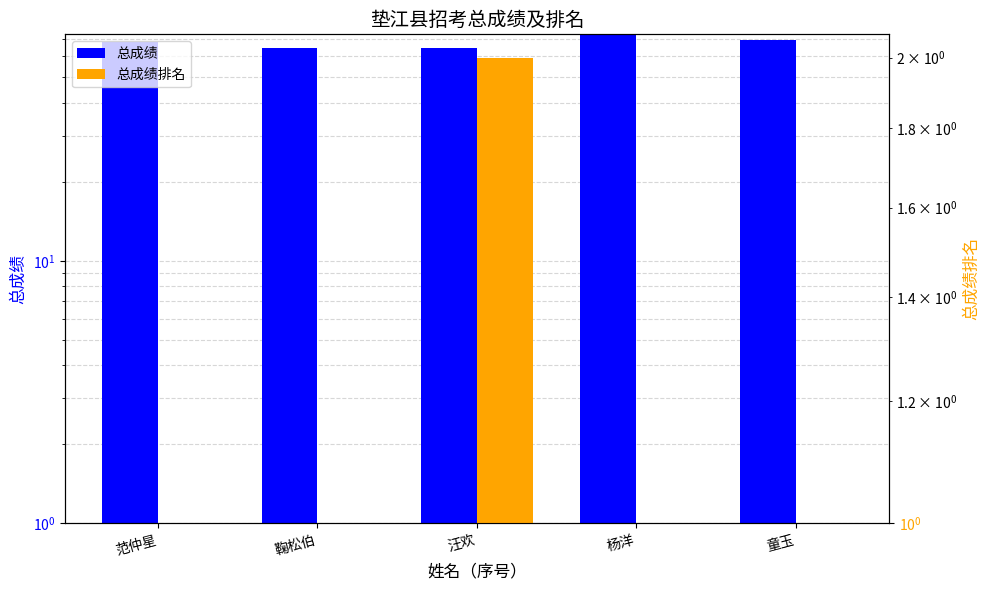

How many bars are there in total?

10